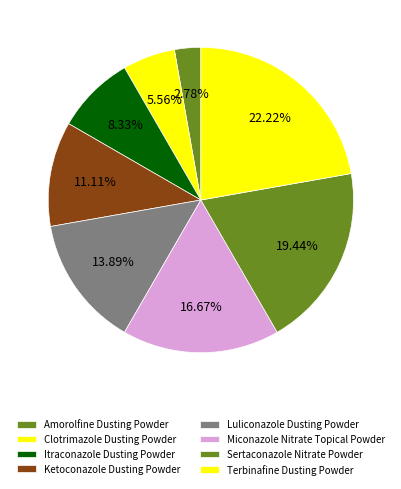

What is the change in value from Clotrimazole Dusting Powder to Ketoconazole Dusting Powder?

+2